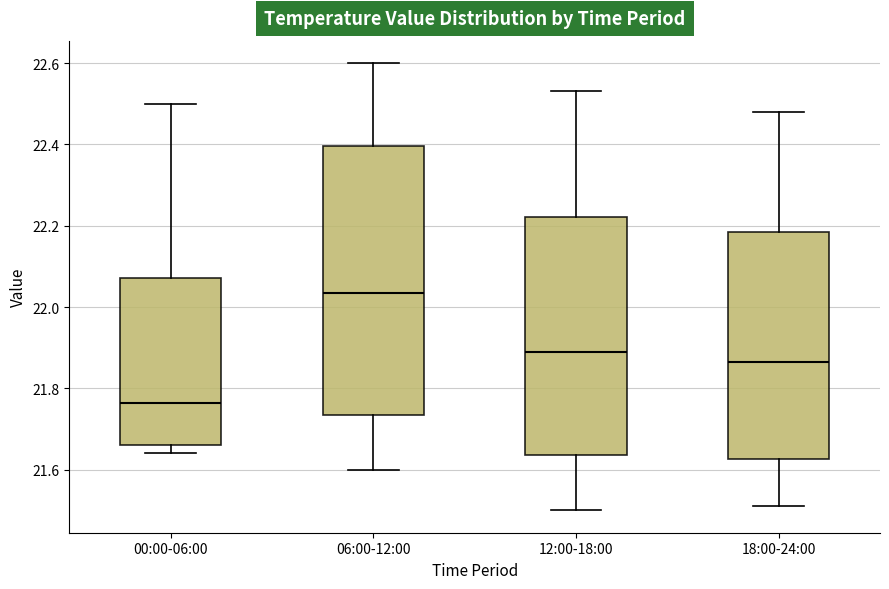

Reading left to right, read every box against the y-axis: the position of its median line, the range the box covers, and the ends of its whiskers. The values are not printed on the chart, so give them approximately, as read against the axis.

00:00-06:00: median 21.76, box 21.66 to 22.08, whiskers 21.64 to 22.50
06:00-12:00: median 22.04, box 21.74 to 22.40, whiskers 21.60 to 22.60
12:00-18:00: median 21.90, box 21.64 to 22.22, whiskers 21.50 to 22.54
18:00-24:00: median 21.86, box 21.62 to 22.18, whiskers 21.52 to 22.48